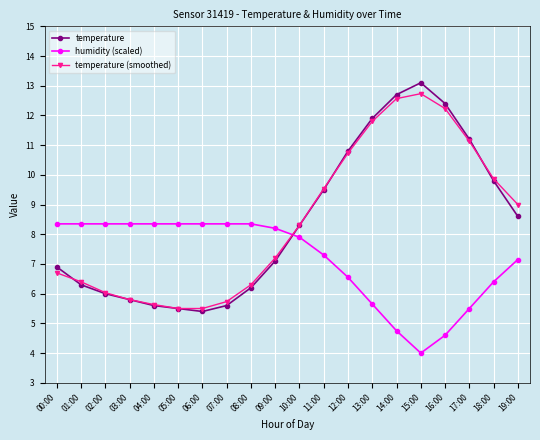

How many interior local peaks does the temperature (smoothed) series have?

1